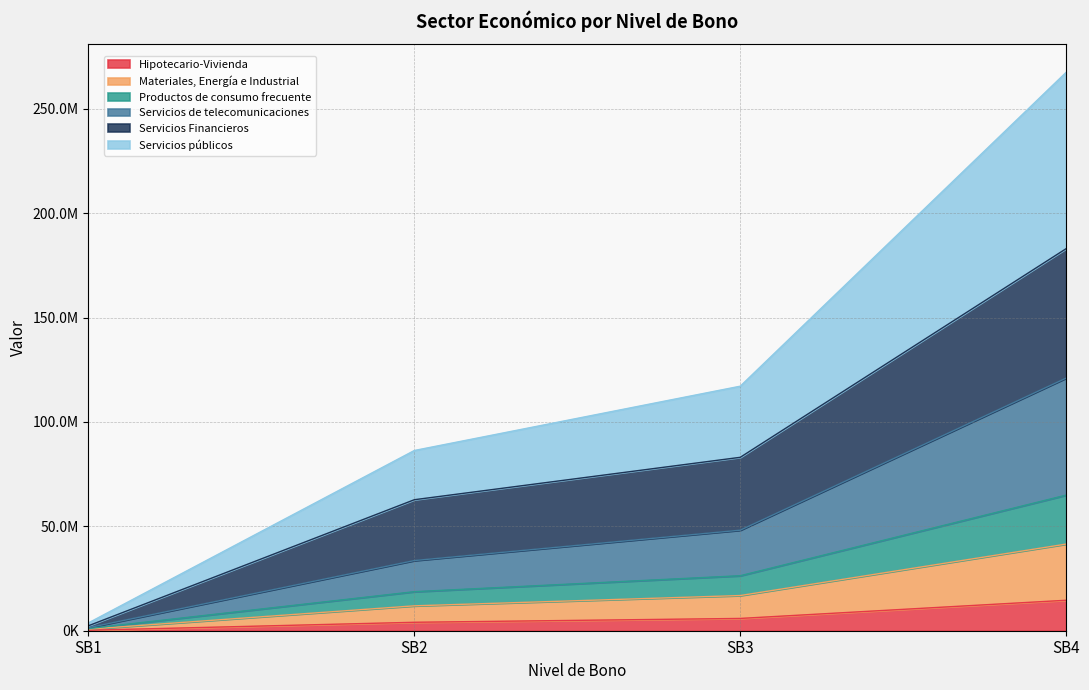

Which series has the largest total across all categories?

Servicios públicos